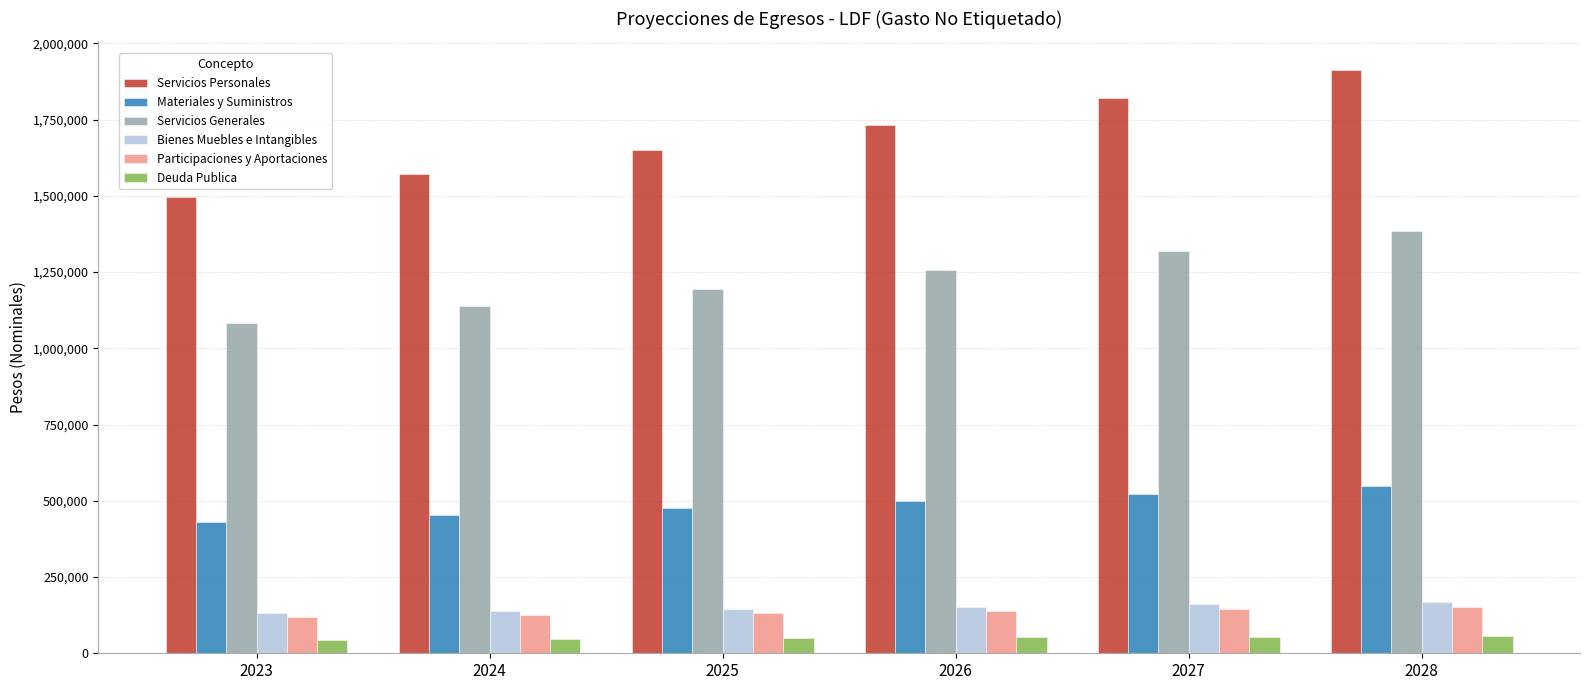

What is the sum of all Servicios Personales values?

10185033.0